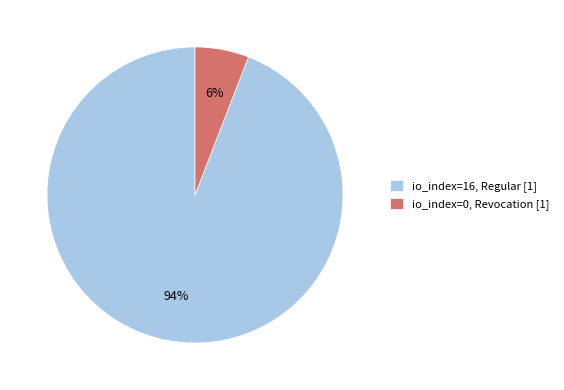

The io_index=0, Revocation [1] slice represents 1% of the pie. True or false?

False